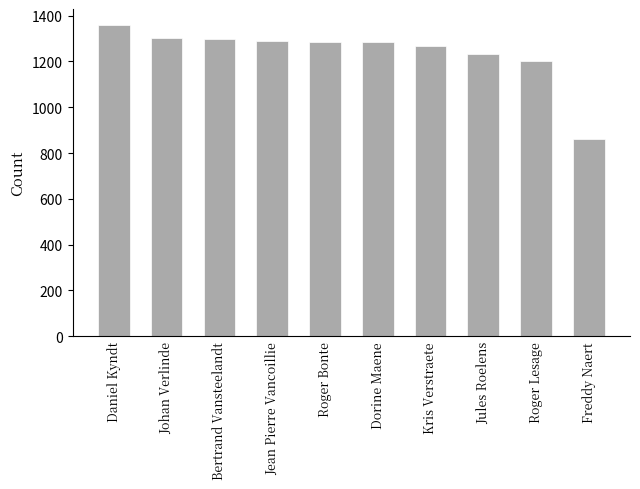

What is the label of the 8th bar from the right?

Bertrand Vansteelandt